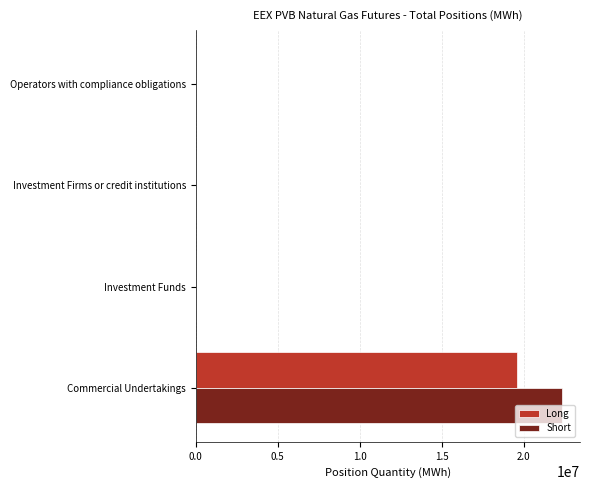

At which label does Long reach its peak?

Commercial Undertakings